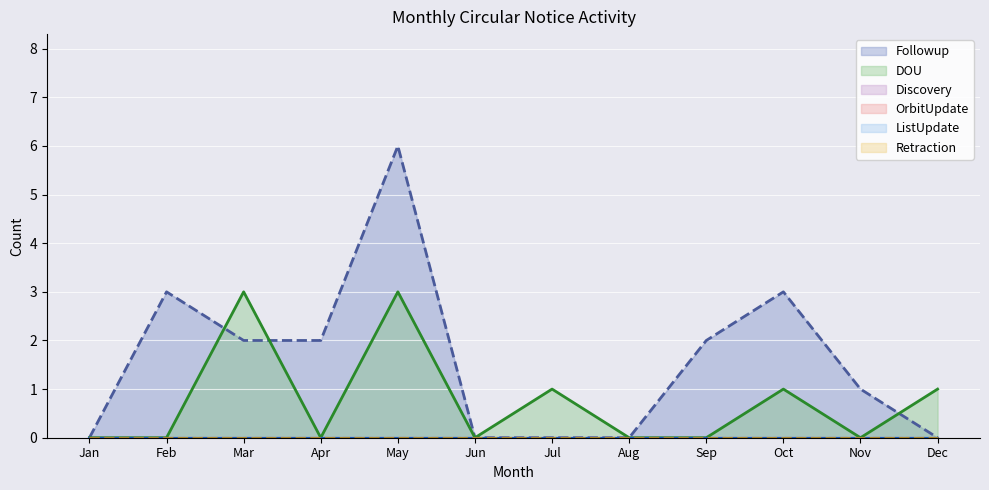

Reading left to right, extract all data points from this chart.

Followup: Jan=0	Feb=3	Mar=2	Apr=2	May=6	Jun=0	Jul=0	Aug=0	Sep=2	Oct=3	Nov=1	Dec=0
DOU: Jan=0	Feb=0	Mar=3	Apr=0	May=3	Jun=0	Jul=1	Aug=0	Sep=0	Oct=1	Nov=0	Dec=1
Discovery: Jan=0	Feb=0	Mar=0	Apr=0	May=0	Jun=0	Jul=0	Aug=0	Sep=0	Oct=0	Nov=0	Dec=0
OrbitUpdate: Jan=0	Feb=0	Mar=0	Apr=0	May=0	Jun=0	Jul=0	Aug=0	Sep=0	Oct=0	Nov=0	Dec=0
ListUpdate: Jan=0	Feb=0	Mar=0	Apr=0	May=0	Jun=0	Jul=0	Aug=0	Sep=0	Oct=0	Nov=0	Dec=0
Retraction: Jan=0	Feb=0	Mar=0	Apr=0	May=0	Jun=0	Jul=0	Aug=0	Sep=0	Oct=0	Nov=0	Dec=0